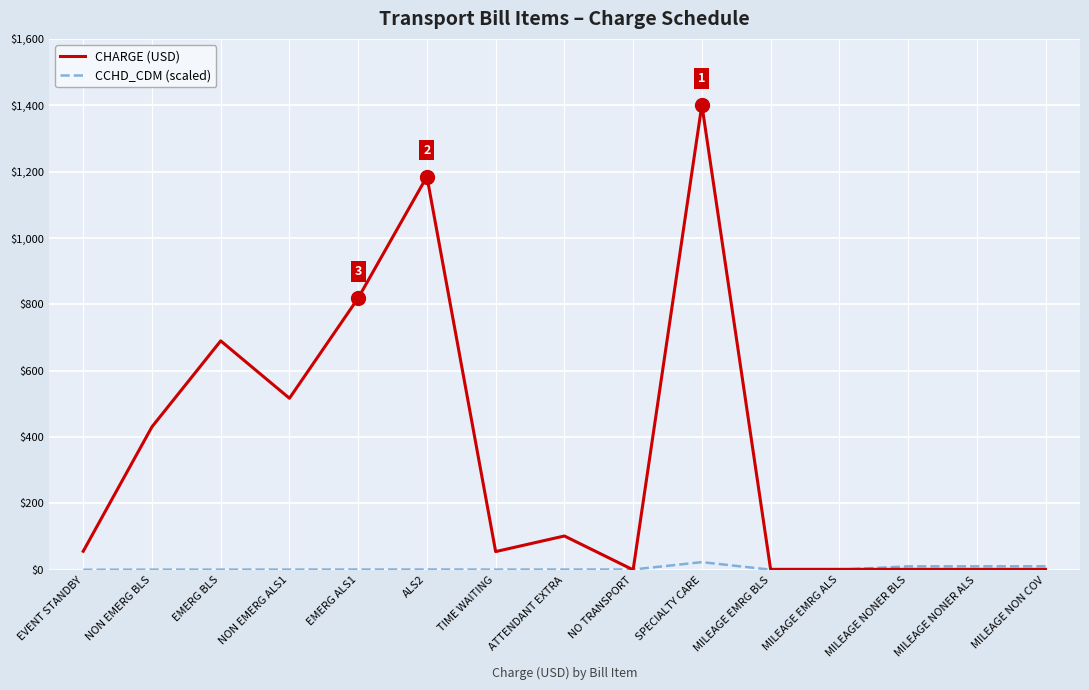

How many lines are shown in the chart?

2